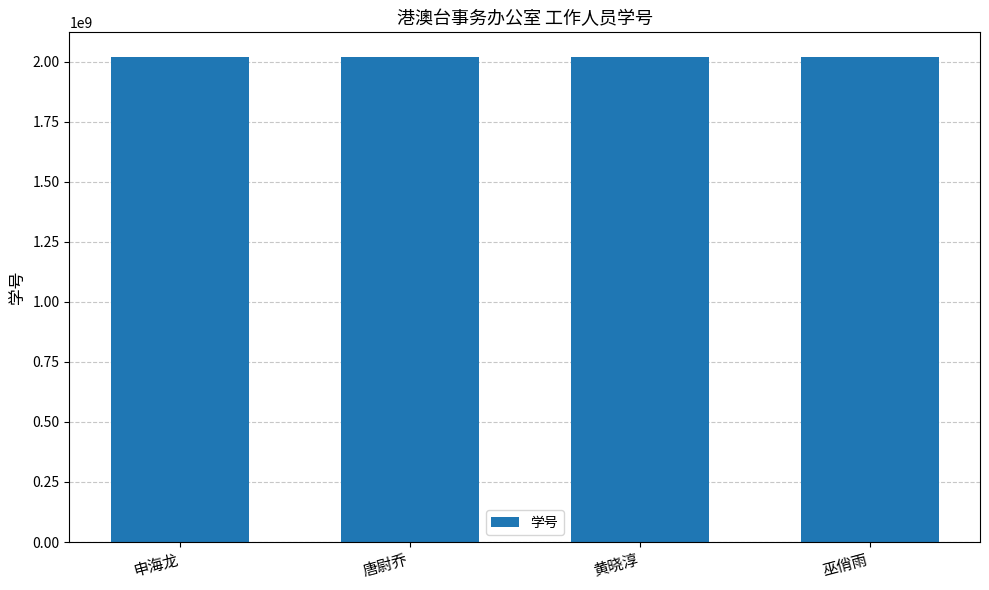

What is the difference between the second highest and minimum values?

1309900